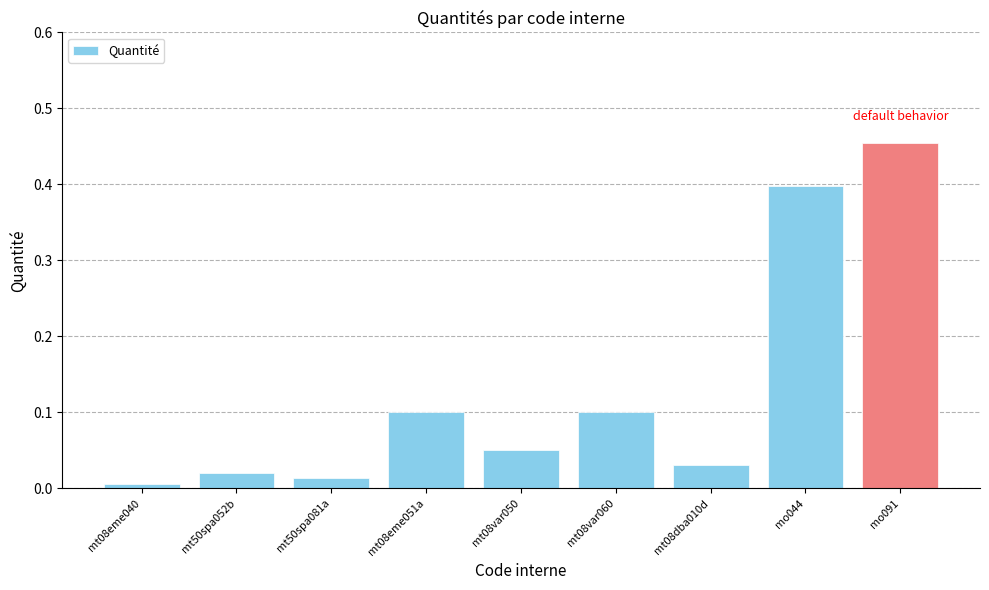

The value at mt08var050 is 0.1. True or false?

True